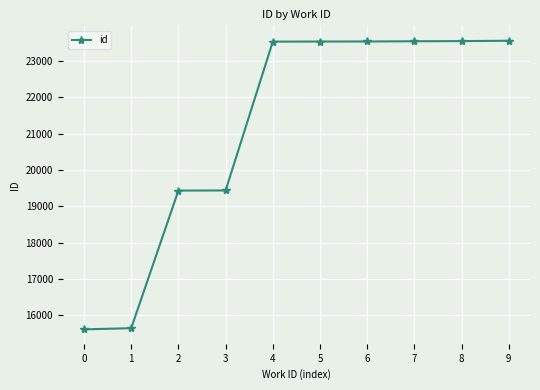

How many lines are shown in the chart?

1